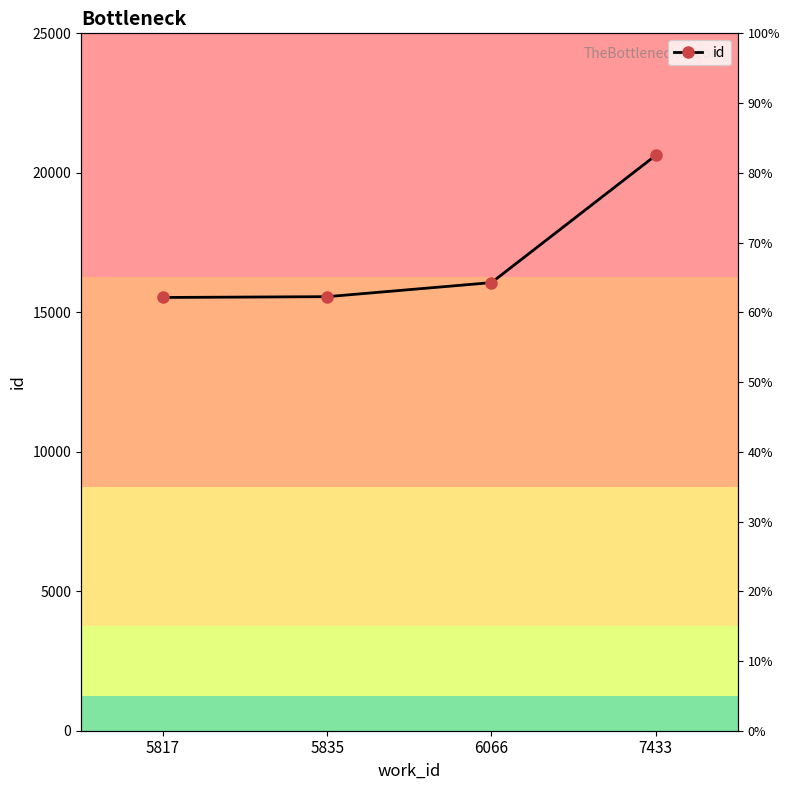

Is this an area chart (filled region under the line)?

No